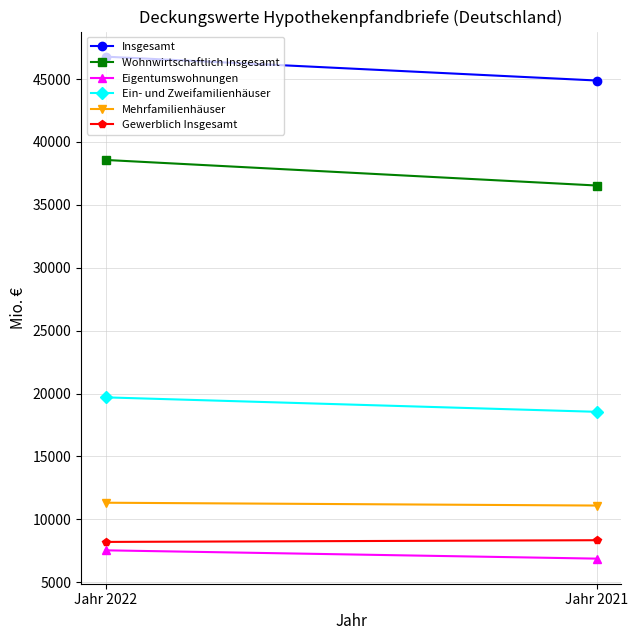

The value of Gewerblich Insgesamt at Jahr 2022 is 5464.1. True or false?

False